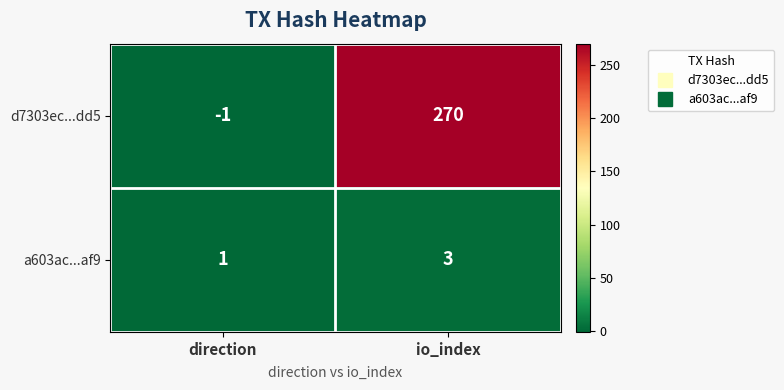

Reading left to right, transcribe all the data shown in this chart.

d7303ec...dd5: -1	270
a603ac...af9: 1	3